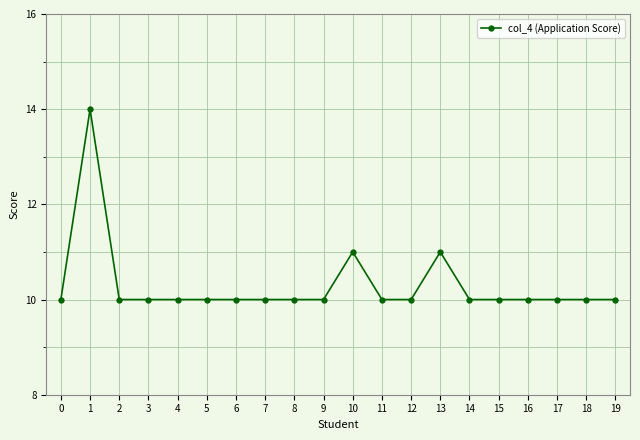

Reading left to right, what are all the values shown in this chart?

0=10	1=14	2=10	3=10	4=10	5=10	6=10	7=10	8=10	9=10	10=11	11=10	12=10	13=11	14=10	15=10	16=10	17=10	18=10	19=10